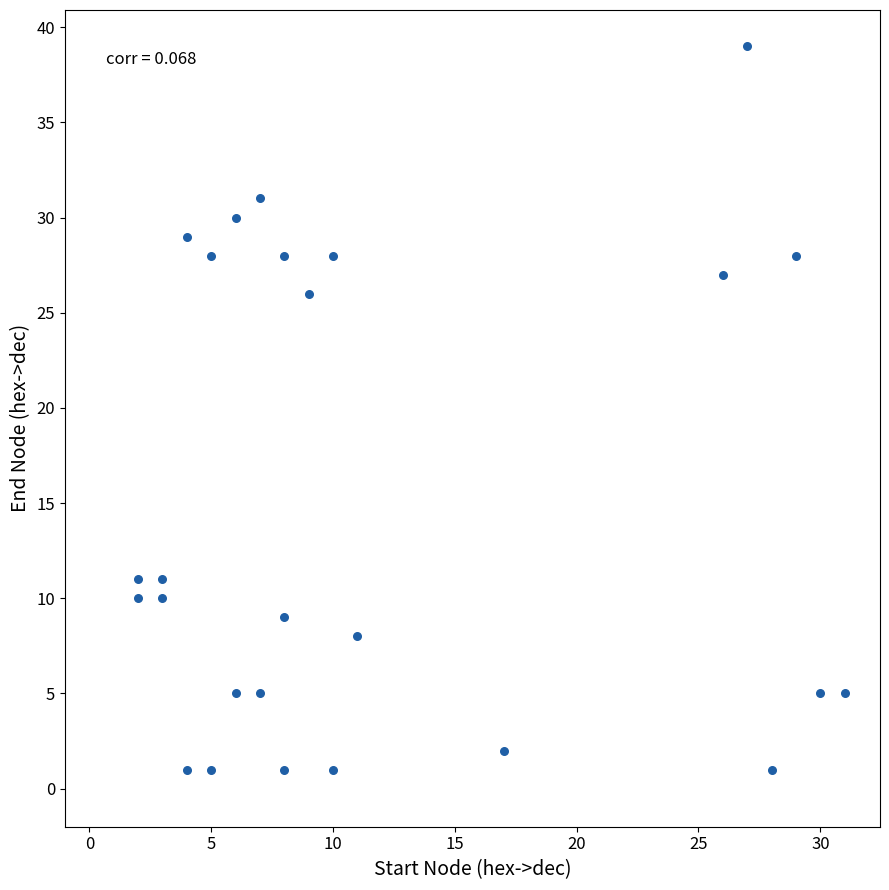

What is the range of Y values (max minus min)?

38